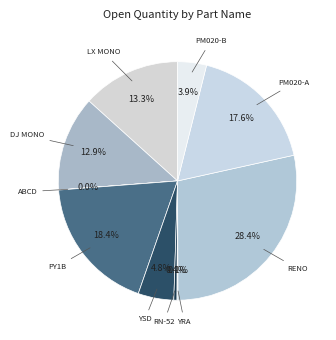

What is the smallest slice in the pie chart?

ABCD